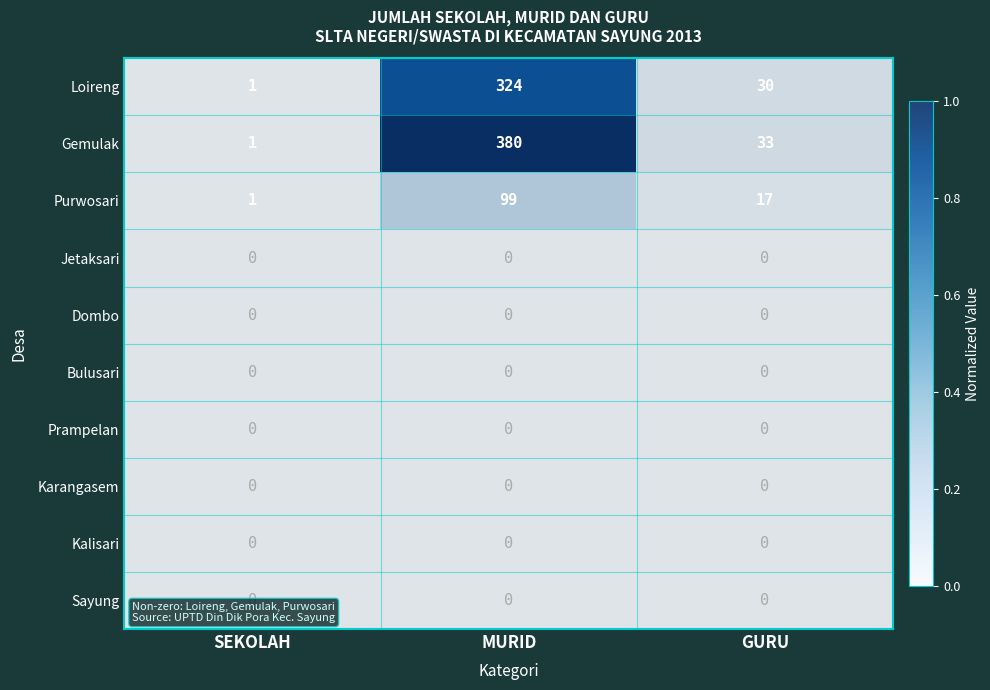

Which series has the largest total across all categories?

Gemulak